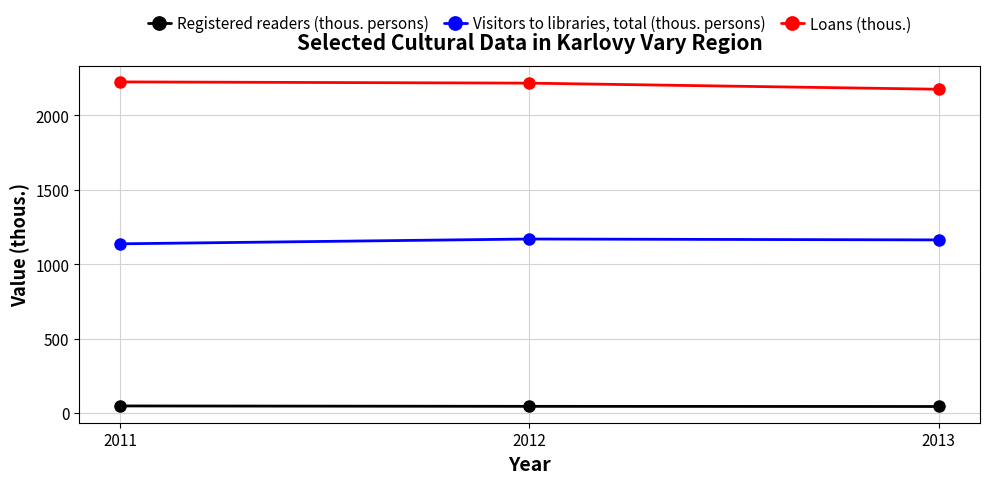

What is the maximum value for Visitors to libraries, total (thous. persons)?

1169.0